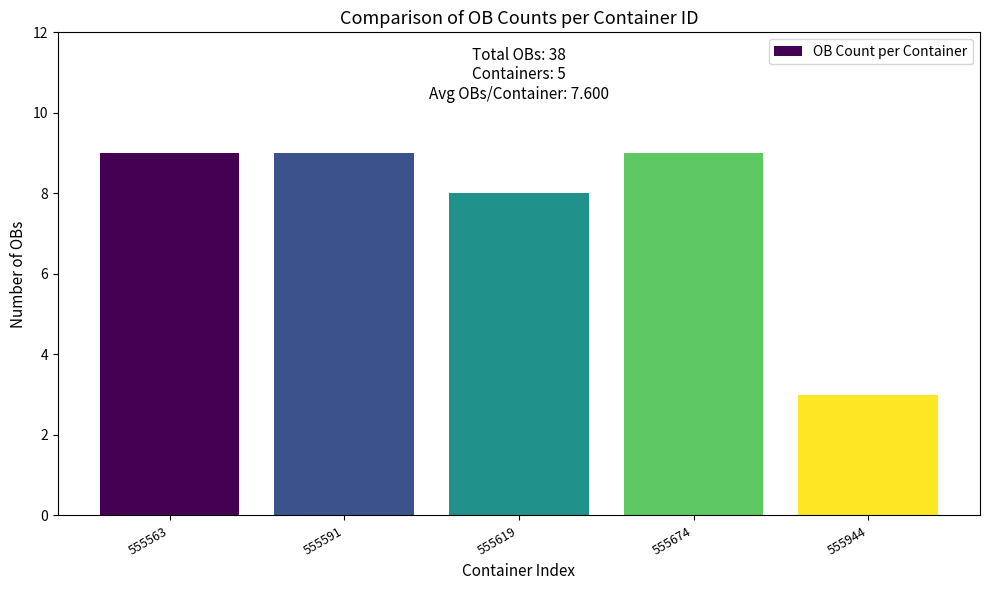

How many categories are shown in the chart?

5